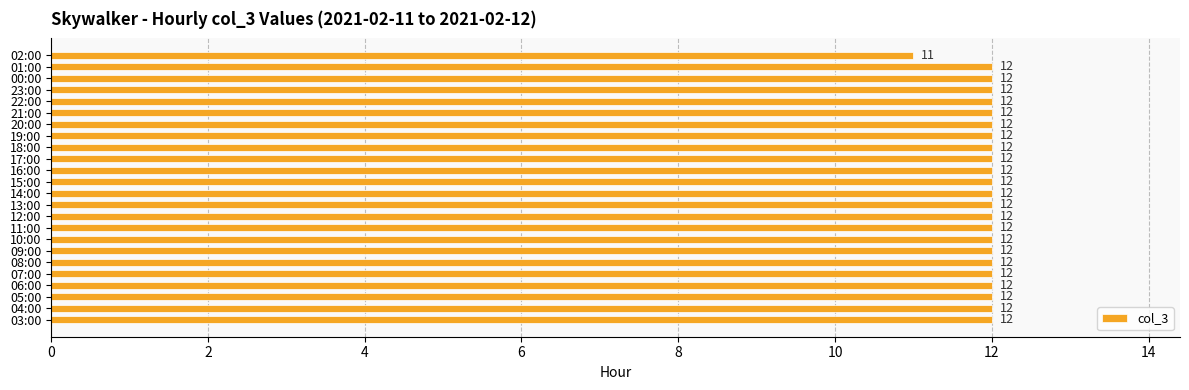

Where is the data nearest to the value 11?

02:00